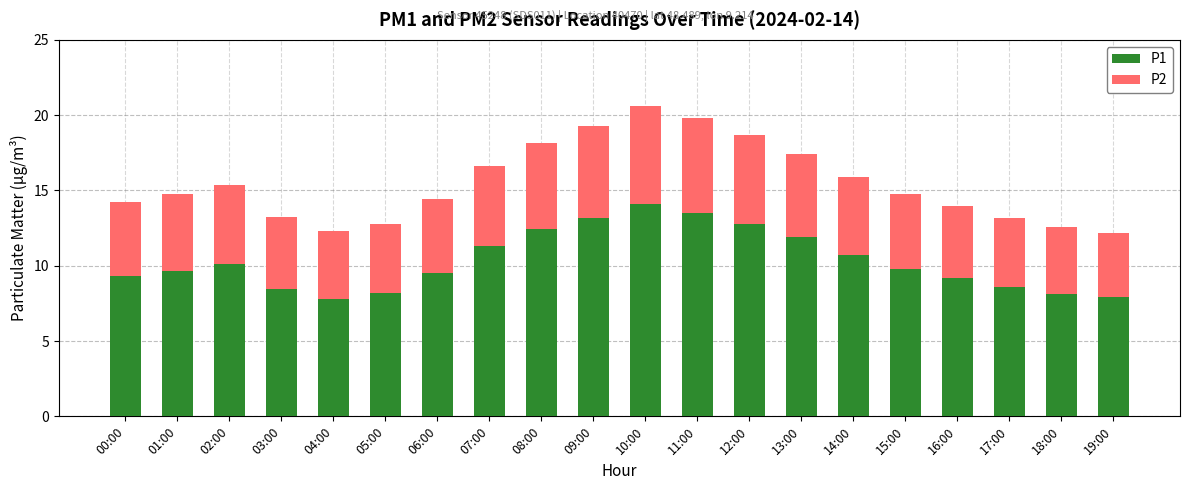

At which label does P1 reach its peak?

10:00